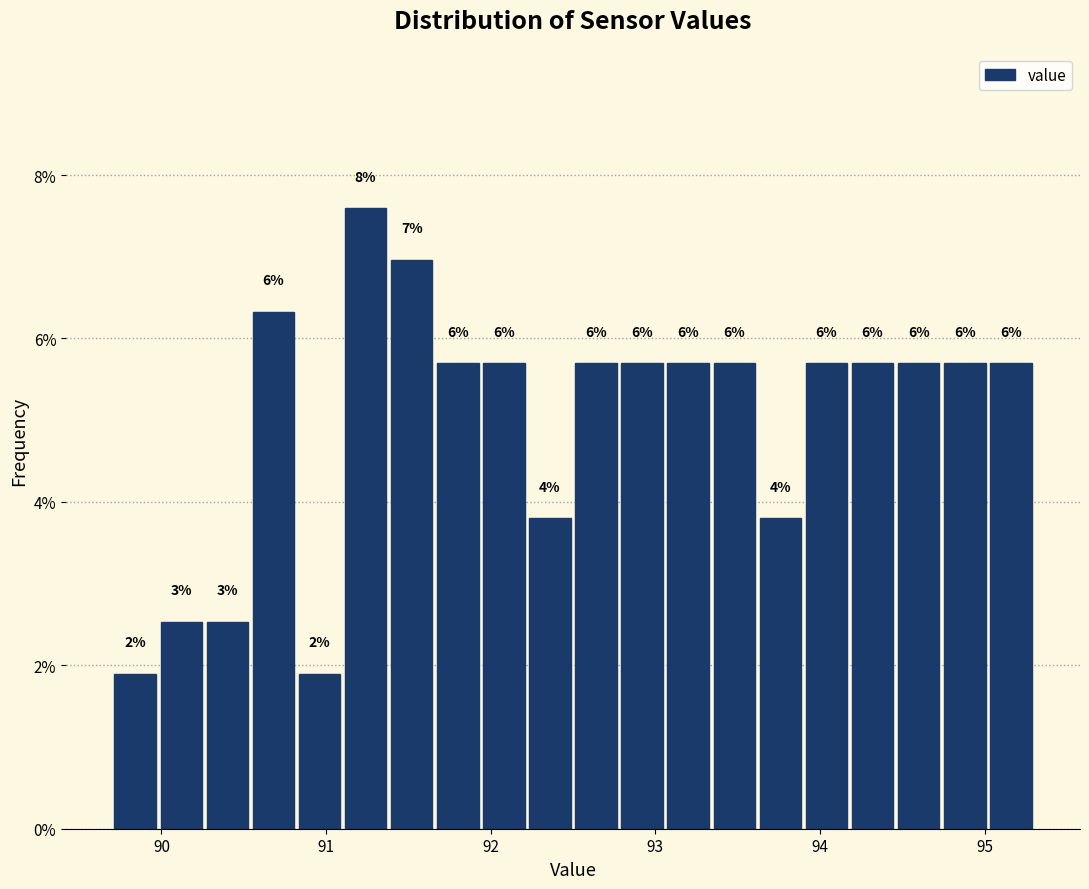

Read against the x-axis, roughly where is the centre of the tallest bar?

91.2